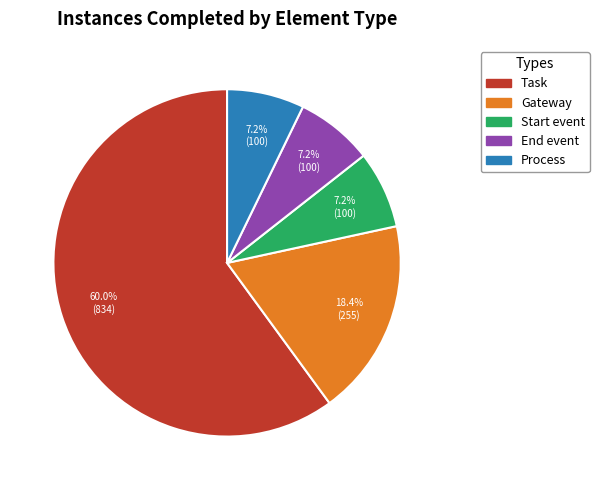

To the nearest percent, what portion does End event represent?

7%